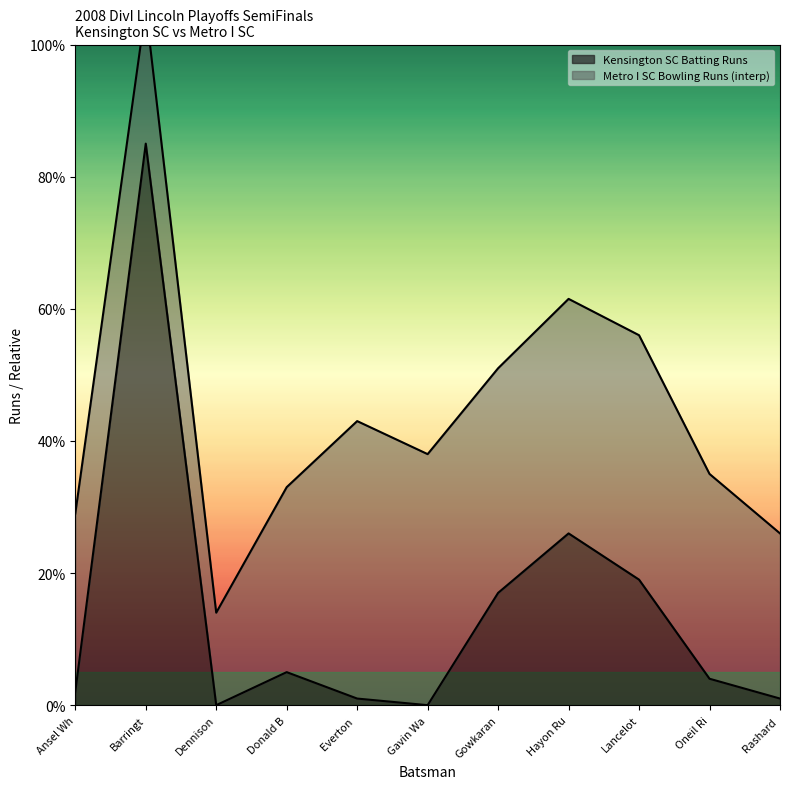

What value does the Kensington SC Batting Runs series have at Lancelot?

19